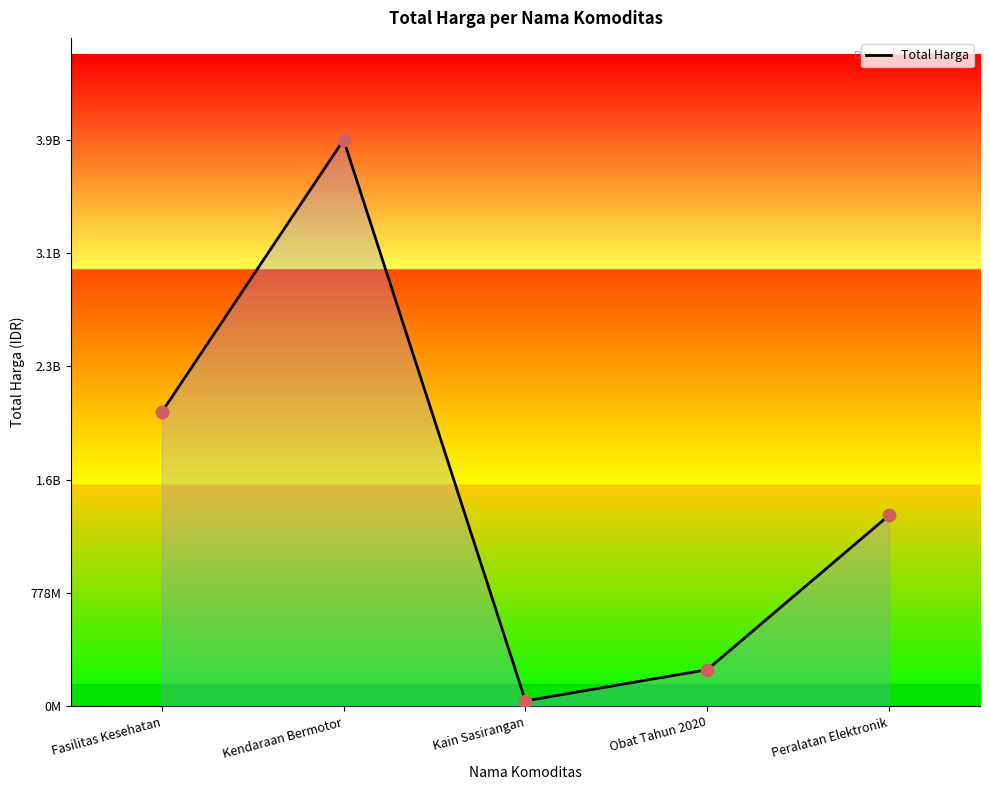

Approximately how many times larger is the value at Fasilitas Kesehatan compared to Kendaraan Bermotor?

0.5